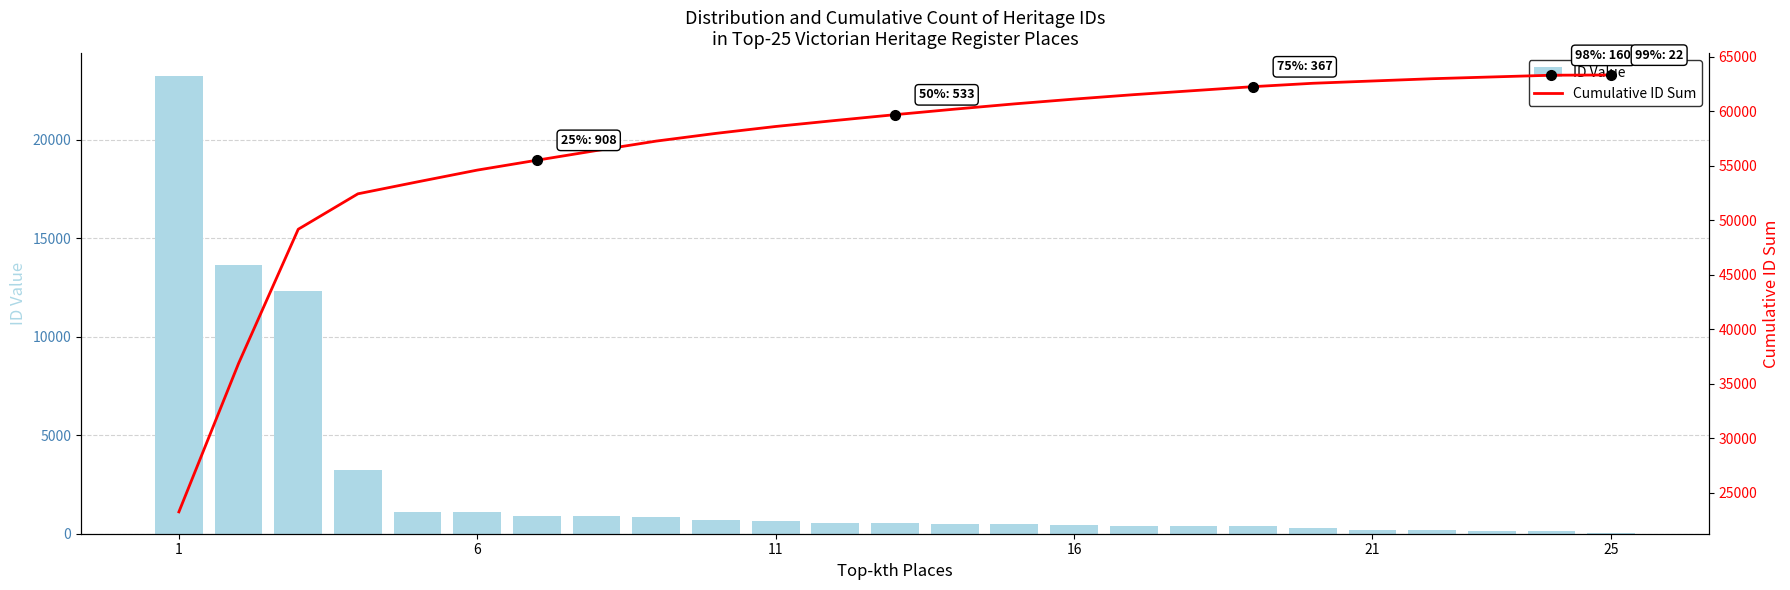

What is the sum of all ID Value values?

63344